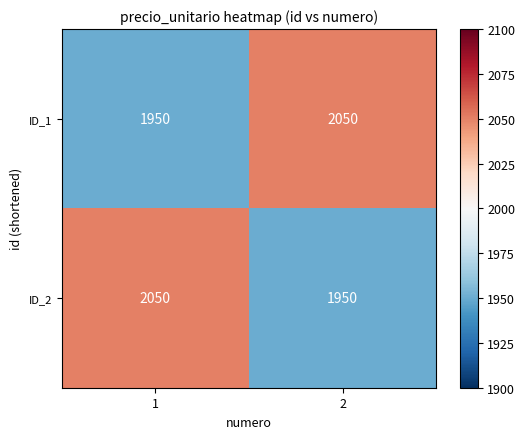

What is the approximate value of ID_1 at 1, to the nearest 5?

1950